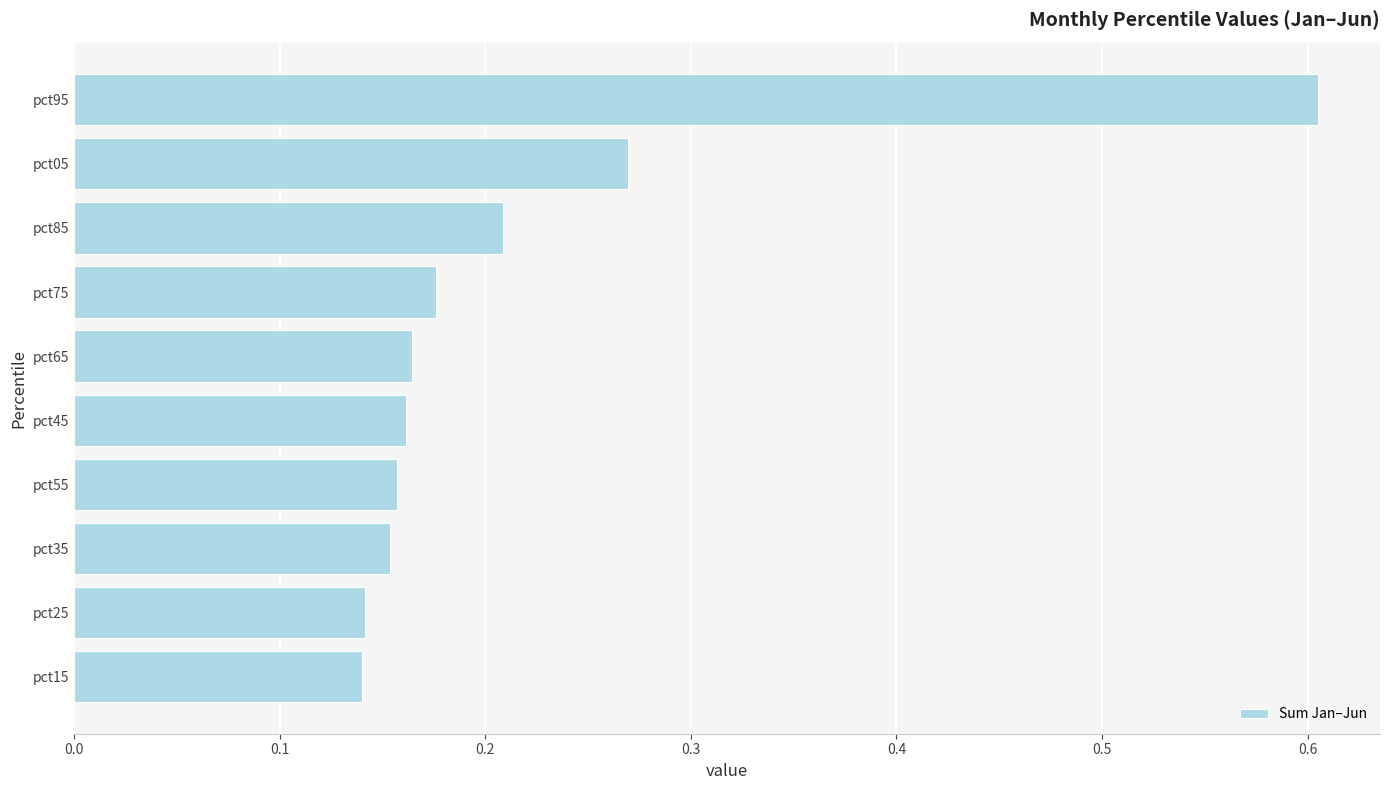

Which label corresponds to the largest value in the chart?

pct95